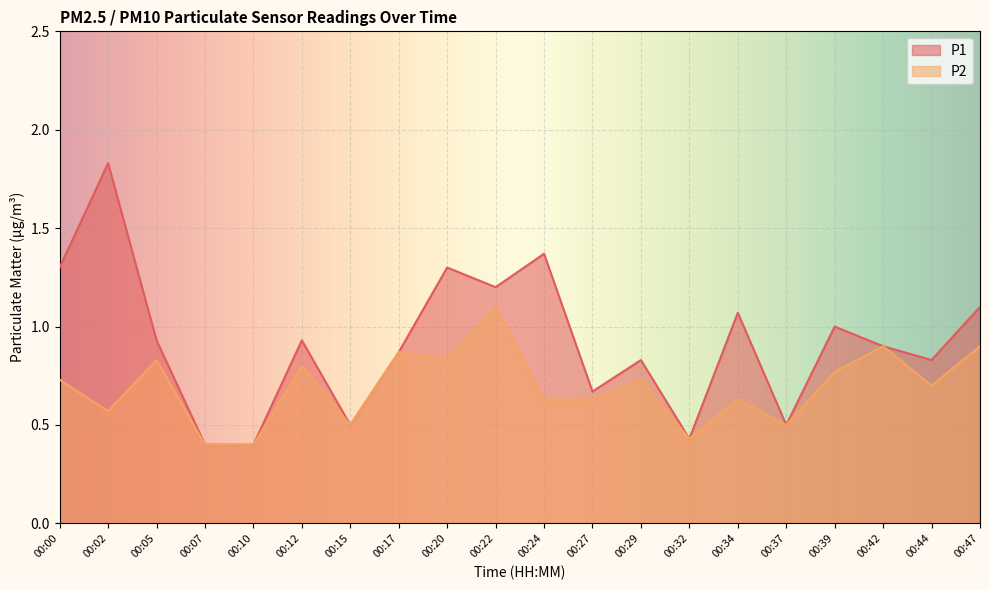

List the series in order of their overall mean, lowest first.

P2, P1